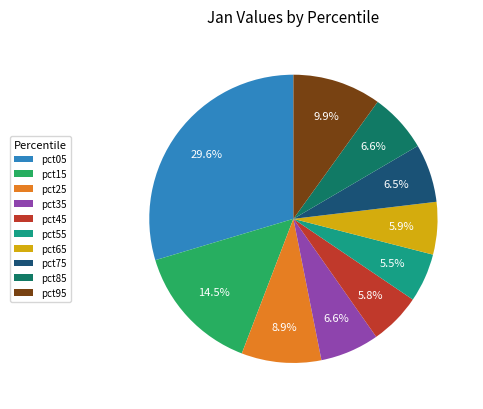

Does any single category account for the majority?

No